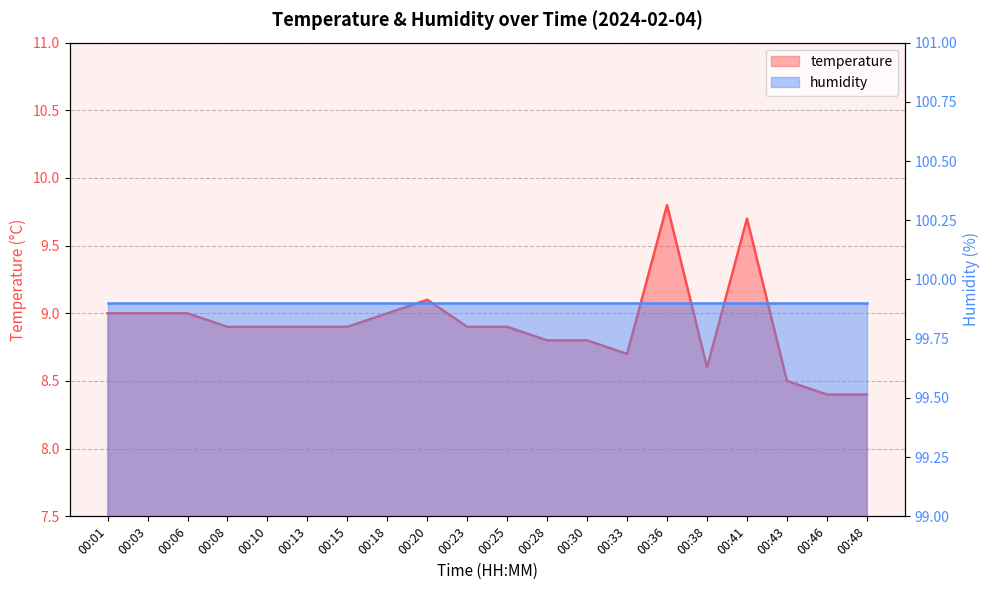

Reading left to right, transcribe all the data shown in this chart.

9.0	9.0	9.0	8.9	8.9	8.9	8.9	9.0	9.1	8.9	8.9	8.8	8.8	8.7	9.8	8.6	9.7	8.5	8.4	8.4